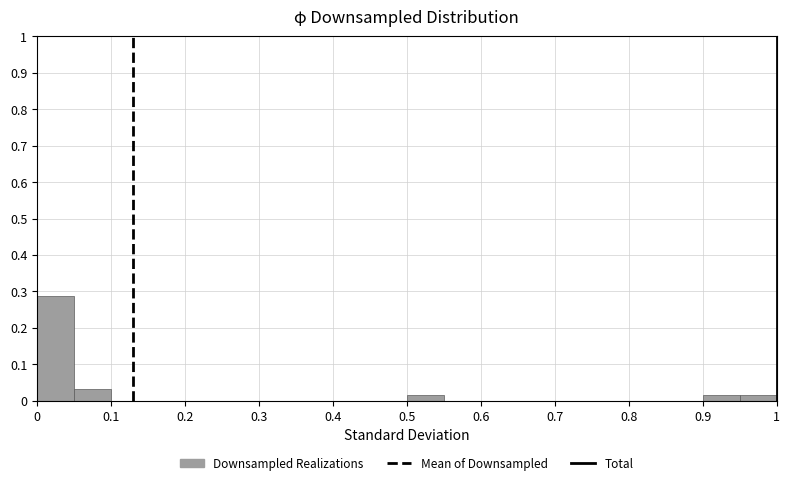

Over which range of the x-axis is the bar tallest?

0.00 to 0.05